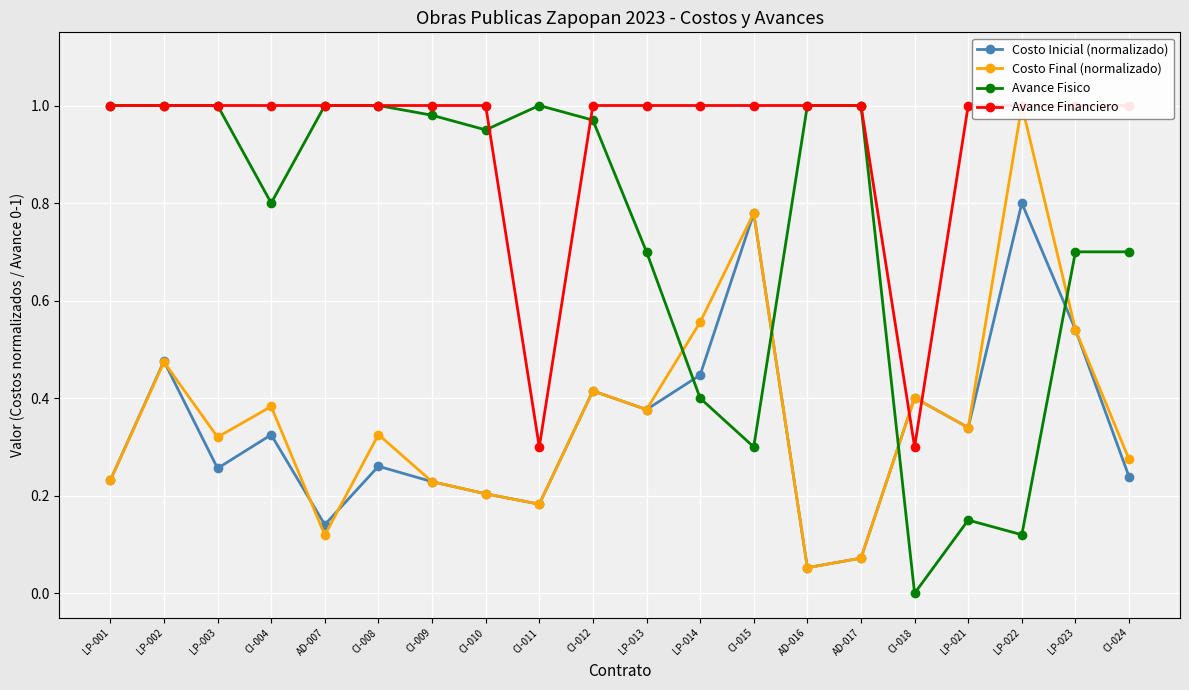

In Costo Inicial (normalizado), how many points are lower than both neighbors (excluding endpoints)?

6